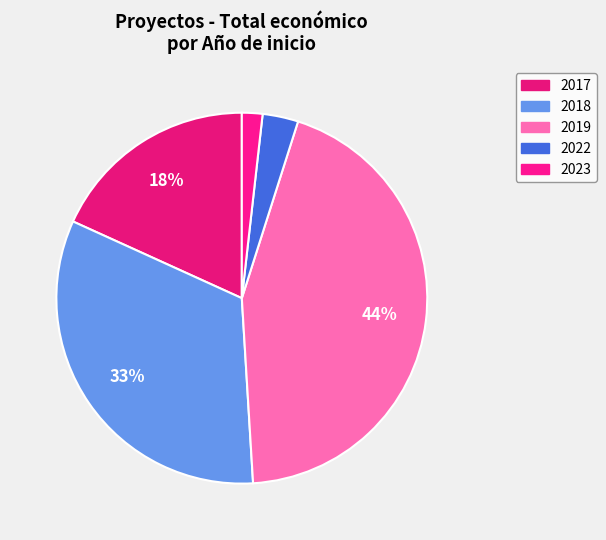

Count the number of slices in the pie.

5